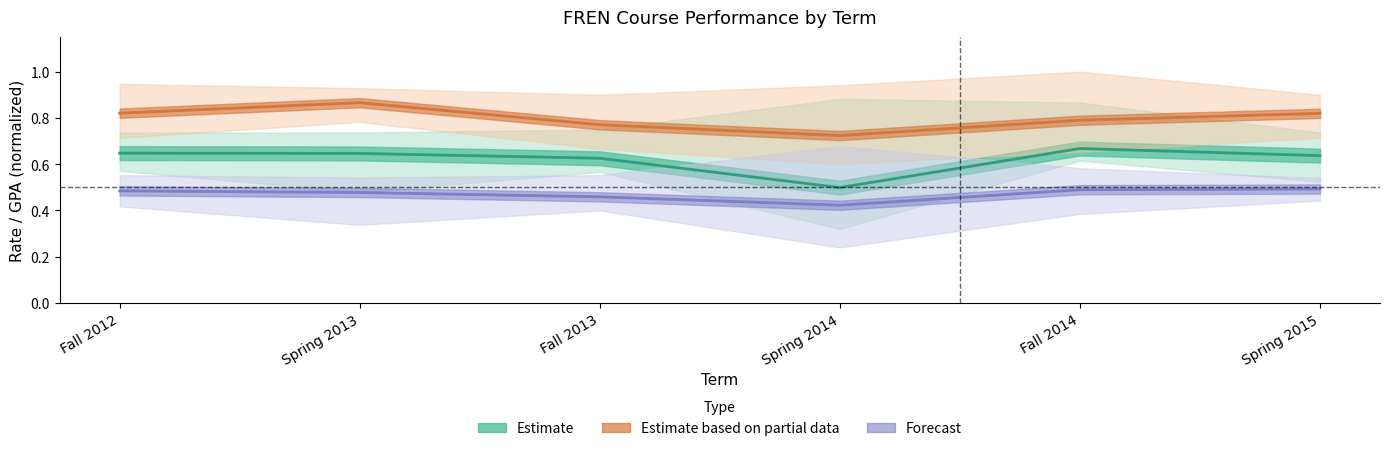

At which category is the sum across all series the highest?

Spring 2013